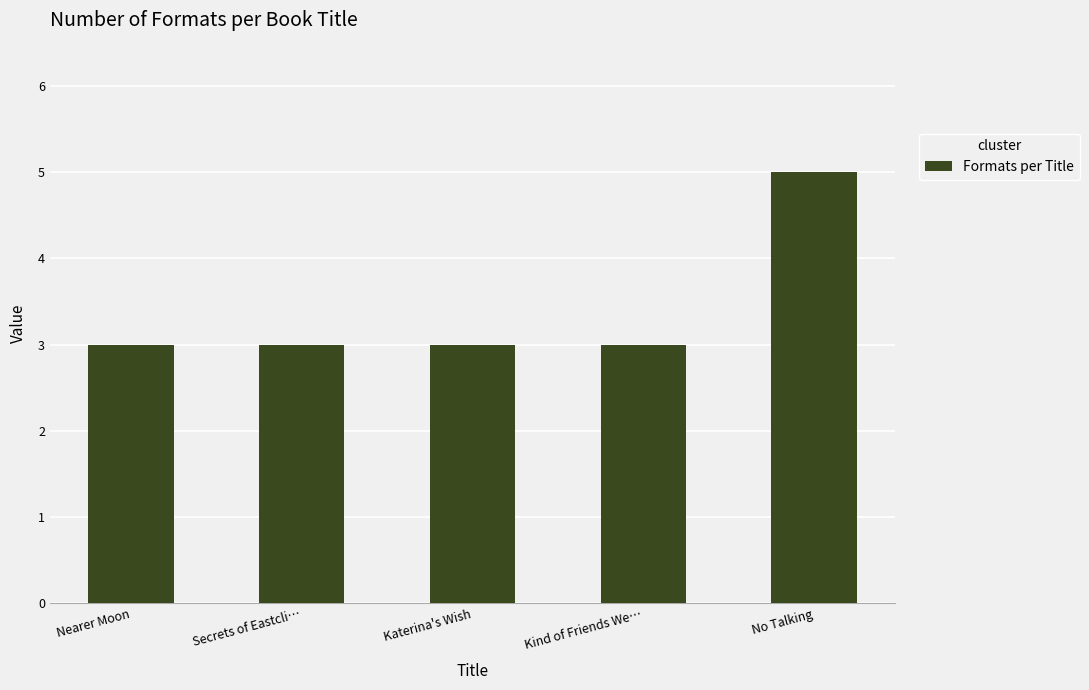

What is the ratio of the value at Kind of Friends We… to the value at Nearer Moon?

1.0